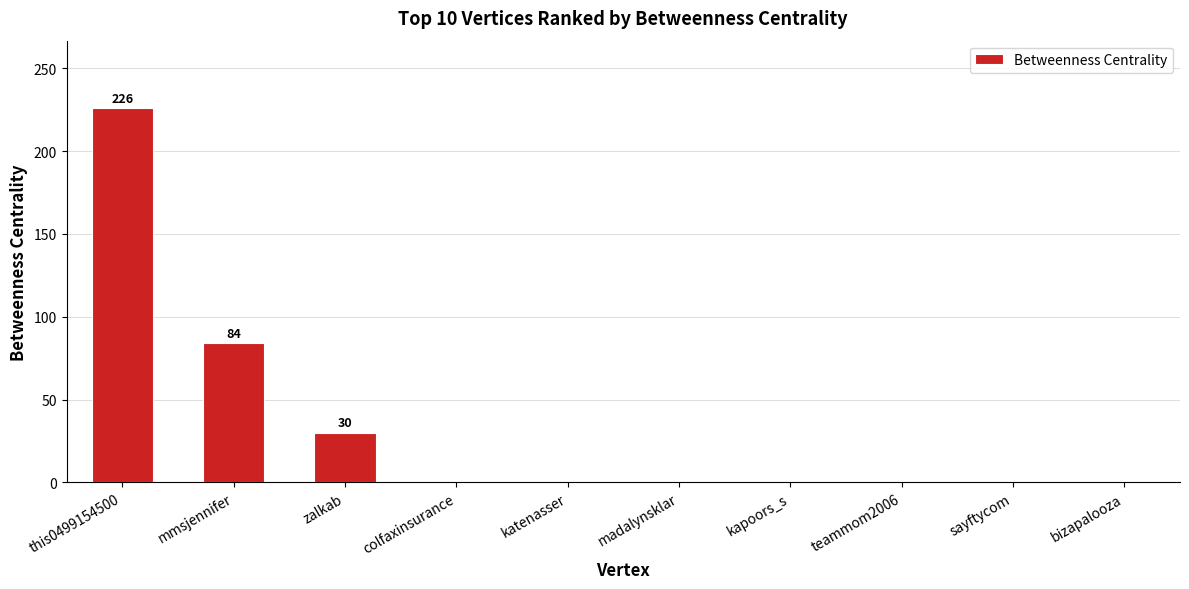

What is the sum of all values?

340